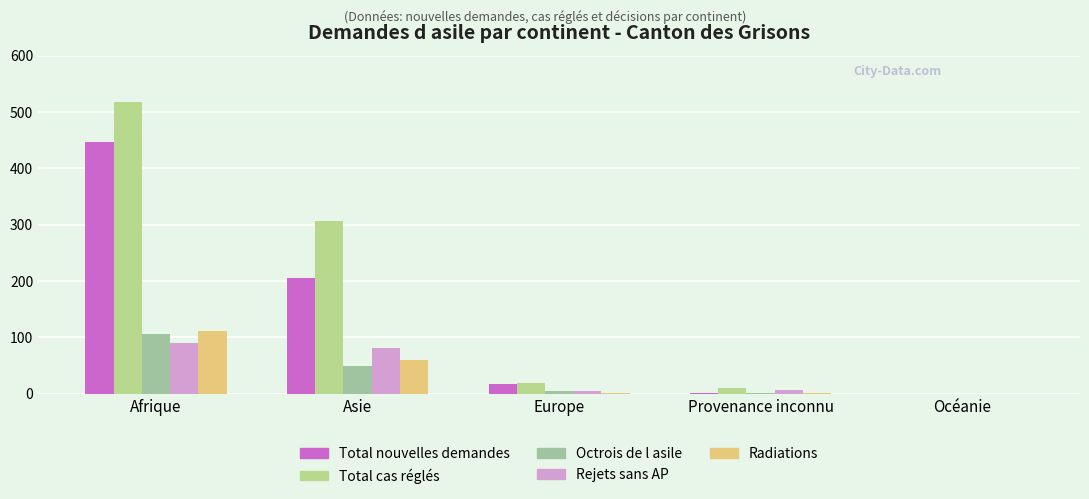

What is the sum of the Octrois de l asile values at Asie and Europe?

54